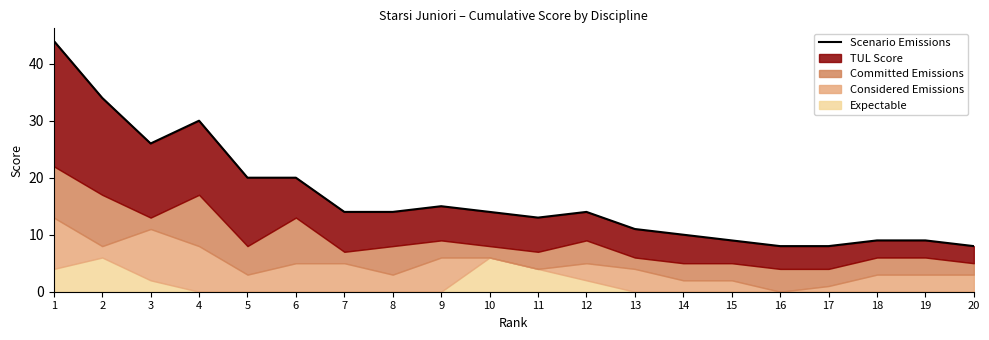

At which label is the value closest to 26?

3